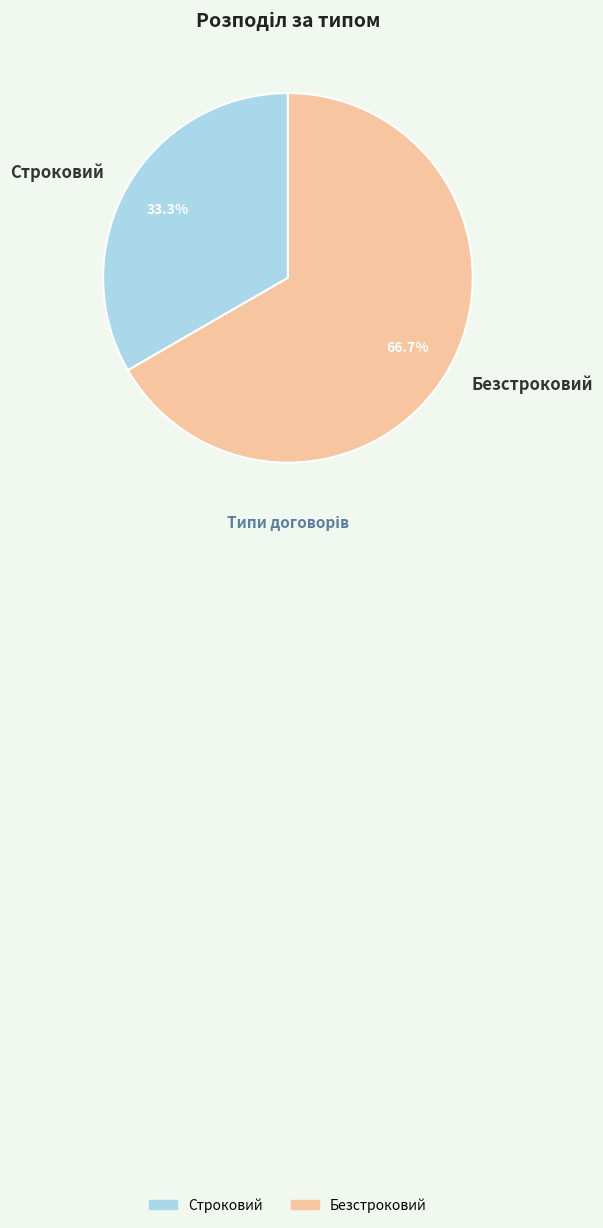

To the nearest percent, what is the difference between the Строковий and Безстроковий slice percentages?

33%